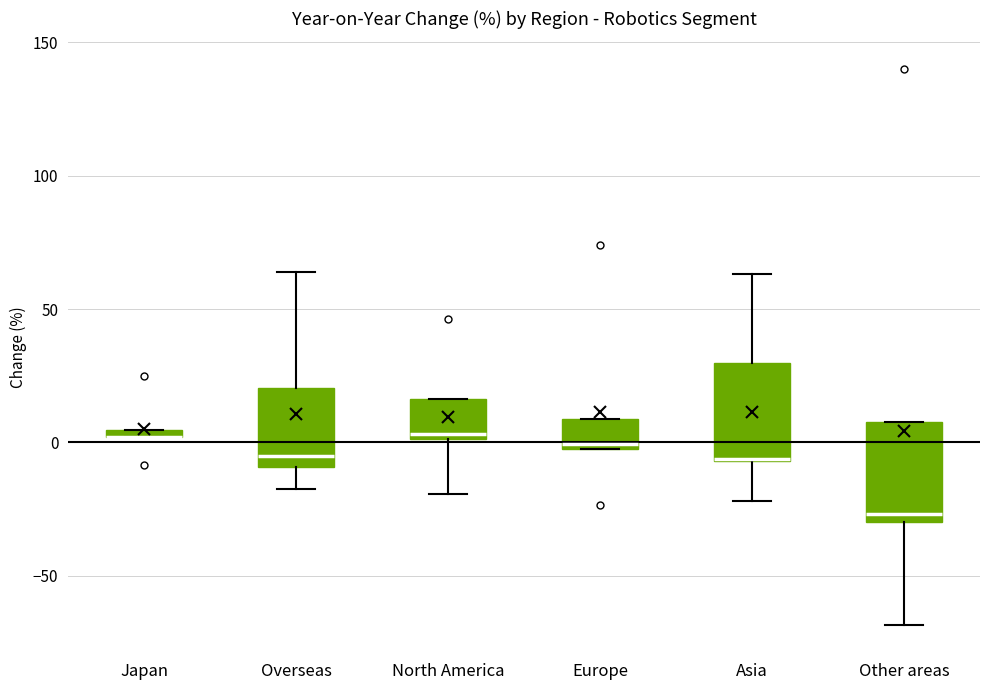

Where does the upper whisker of the box for Asia end on the y-axis? The values are not printed on the chart, so give them approximately, as read against the axis.

65